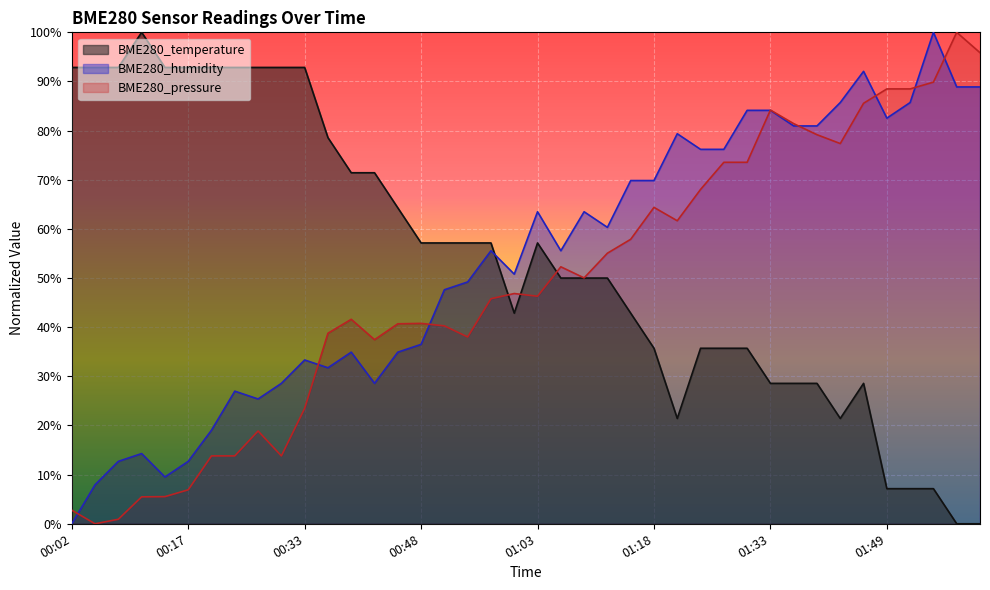

What is the label of the 28th point from the left?

01:24